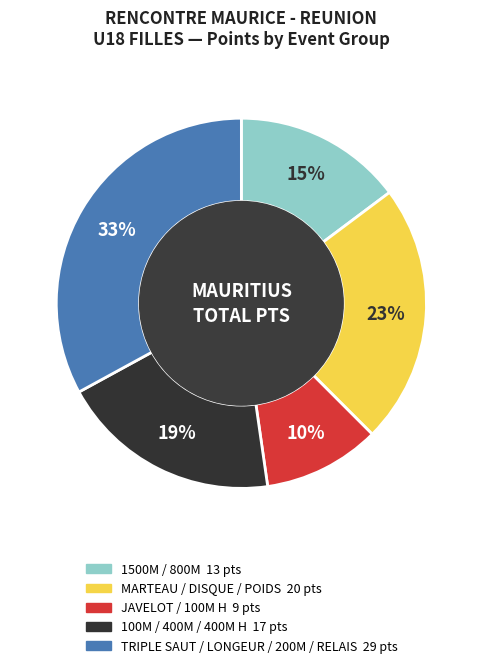

To the nearest percent, what is the difference between the largest and smallest slice percentages?

23%